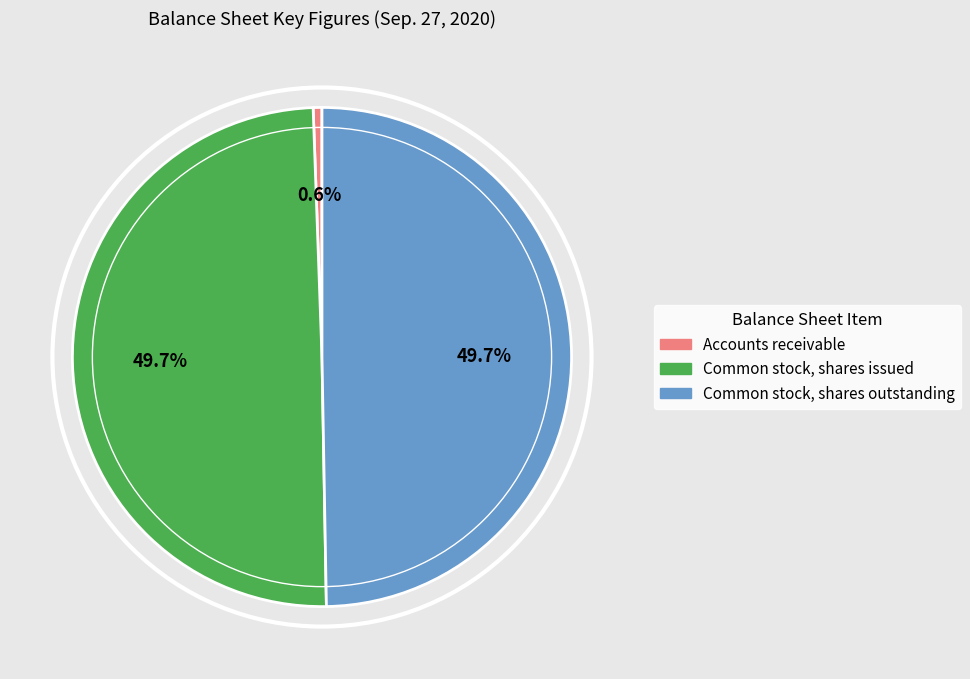

To the nearest percent, what is the difference between the largest and smallest slice percentages?

49%